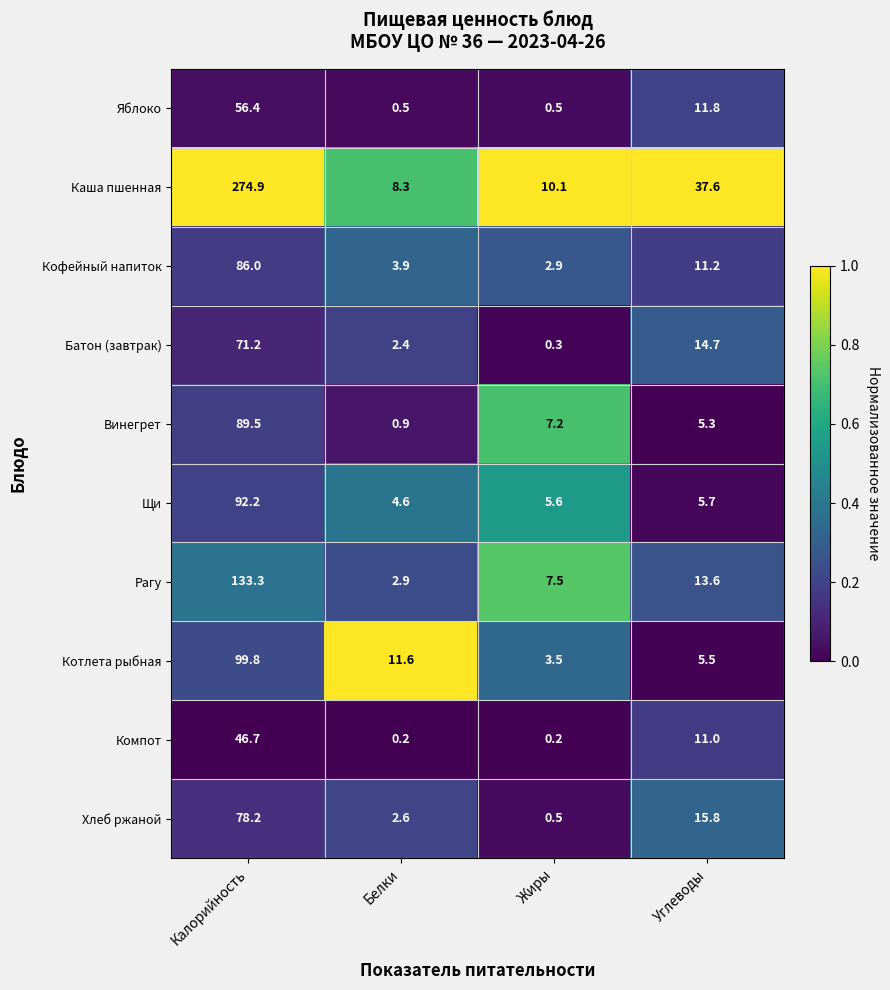

Which category has the highest value in the Котлета рыбная series?

Калорийность